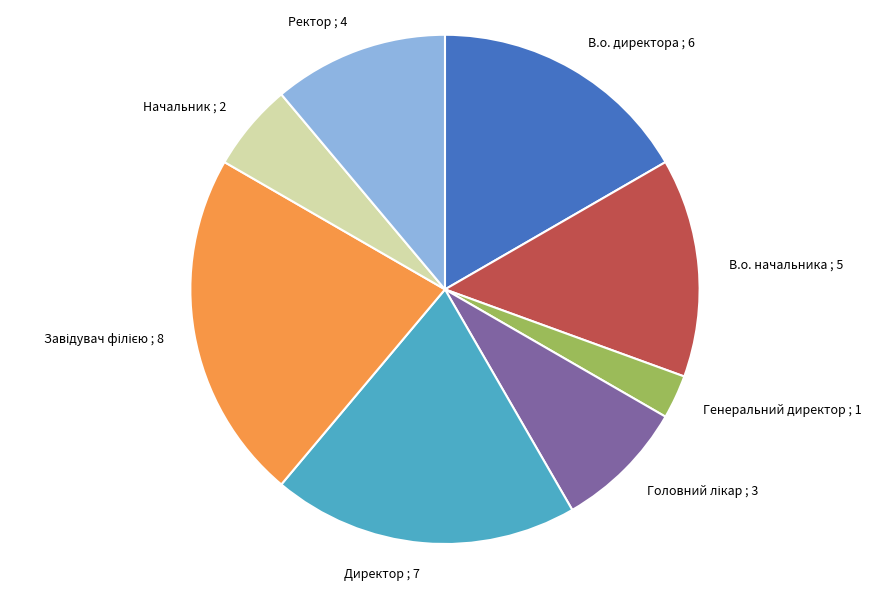

What is the ratio of the value at Начальник to the value at Генеральний директор?

2.0